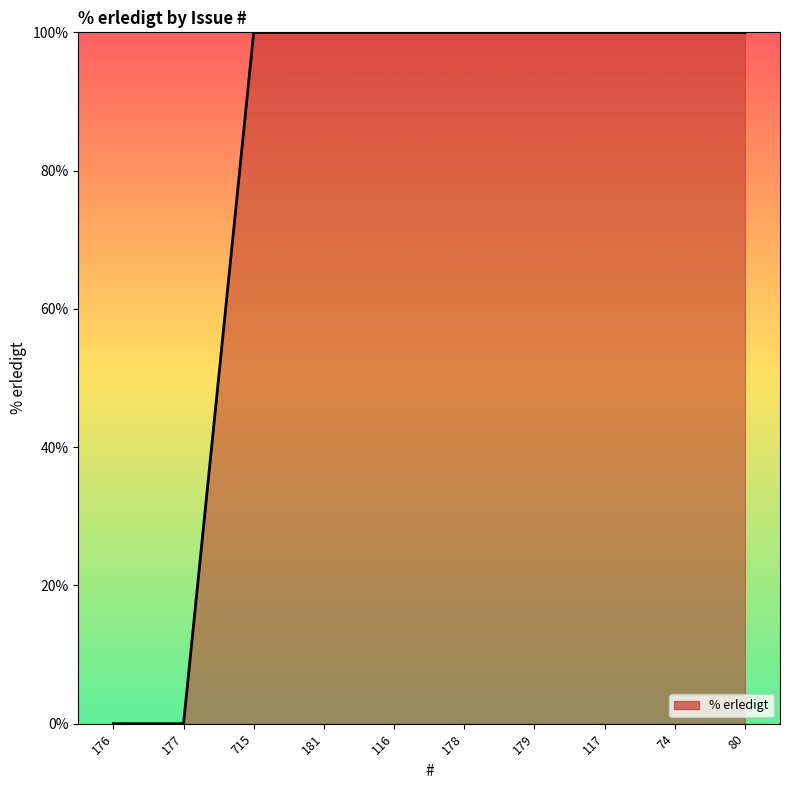

Reading left to right, list all the values displayed in this chart.

176=0	177=0	715=100	181=100	116=100	178=100	179=100	117=100	74=100	80=100